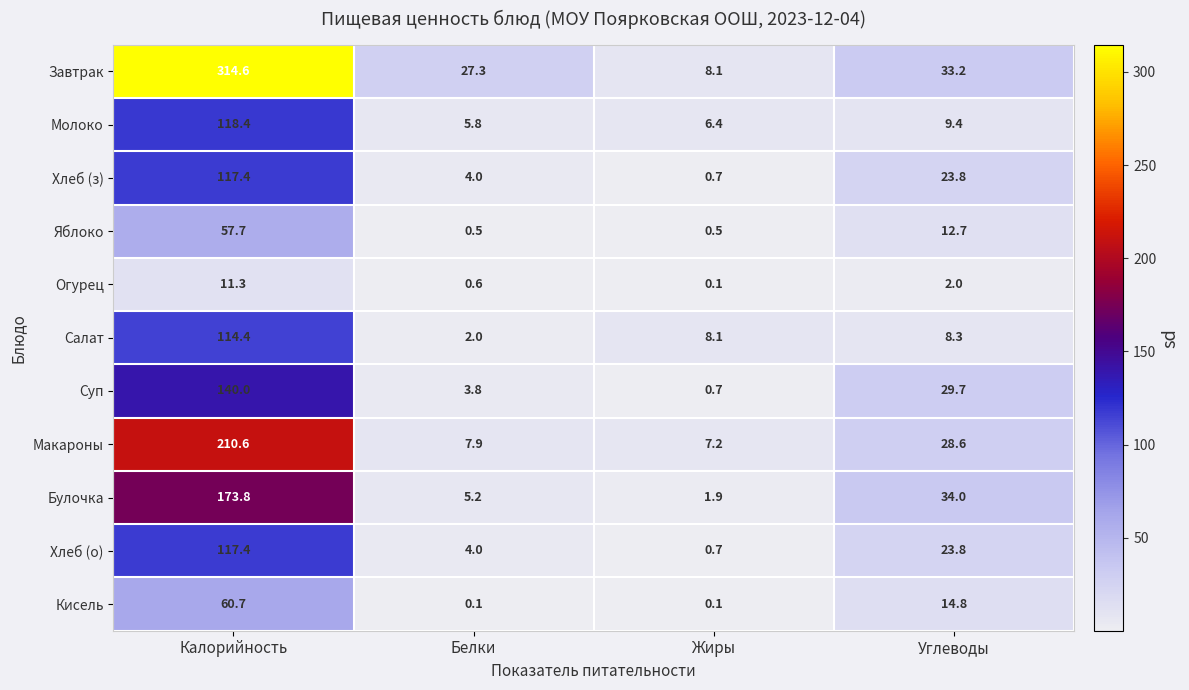

The value of Хлеб (о) at Жиры is 0.7. True or false?

True